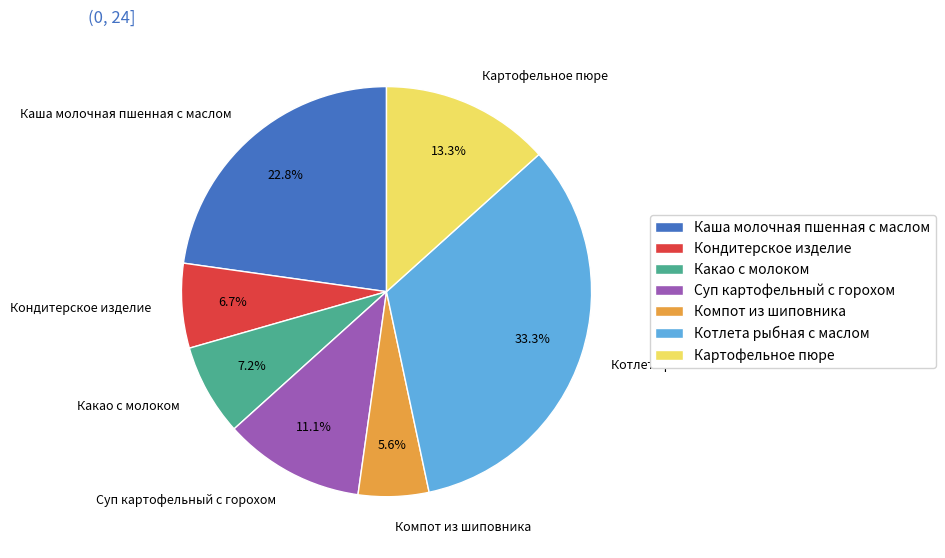

Rank the categories by value from highest to lowest.

Котлета рыбная с маслом, Каша молочная пшенная с маслом, Картофельное пюре, Суп картофельный с горохом, Какао с молоком, Кондитерское изделие, Компот из шиповника